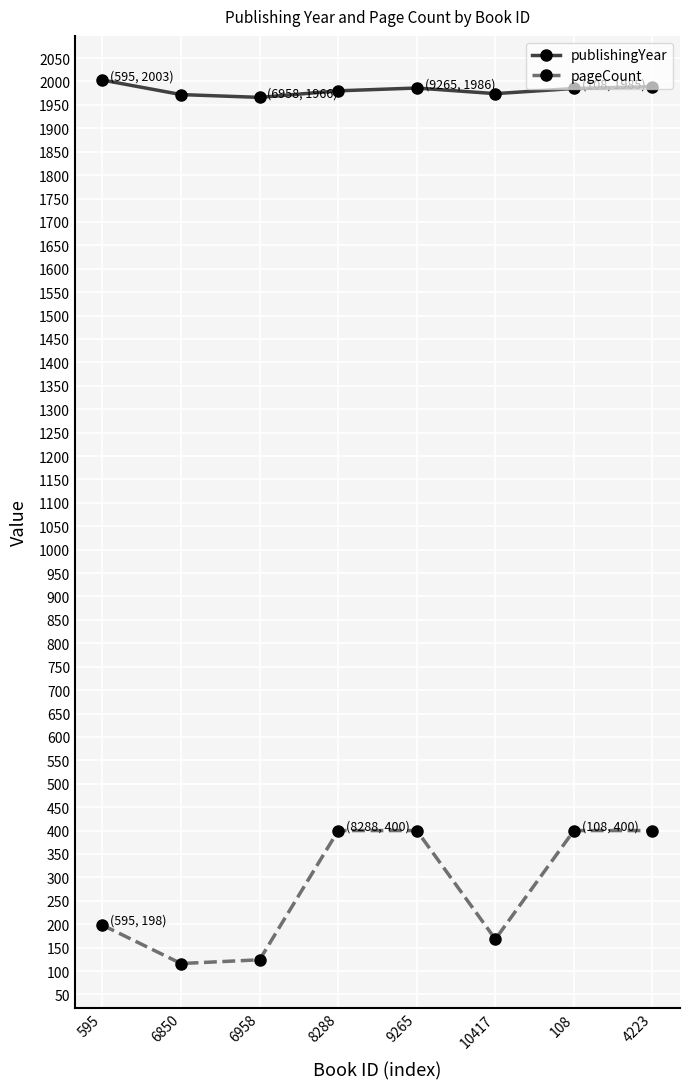

What is the value of the publishingYear point at the 3rd from the left?

1966